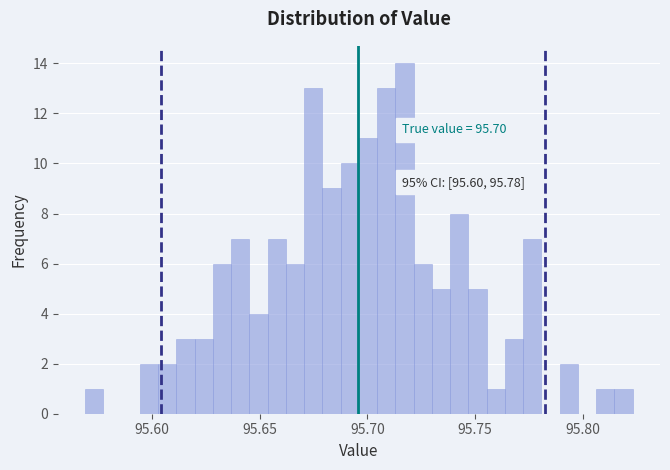

Around what value on the x-axis is the tallest bar? Give the approximate position of its centre, as read against the axis.

95.715